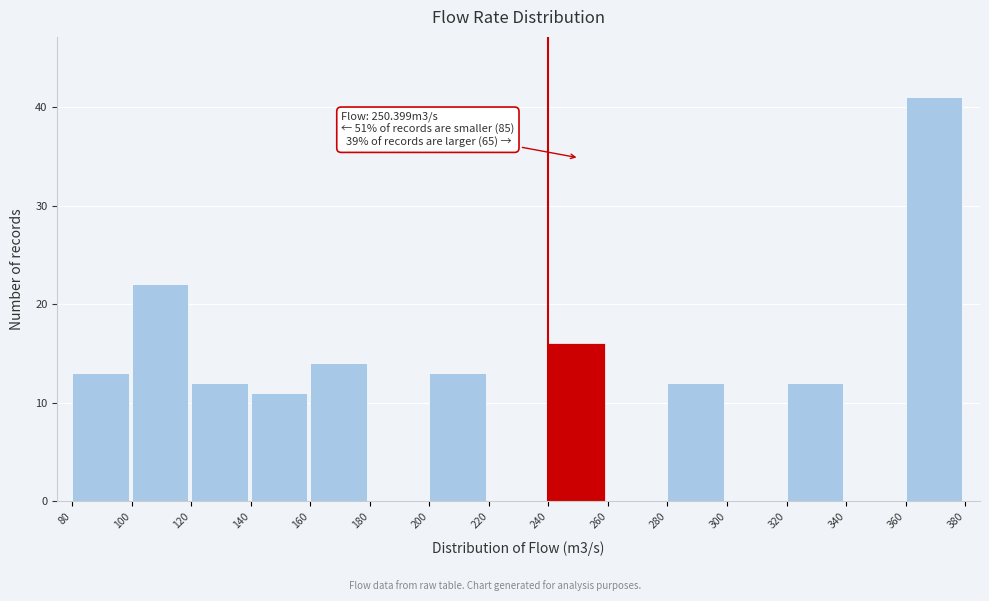

Over which range of the x-axis is the bar tallest?

360 to 380